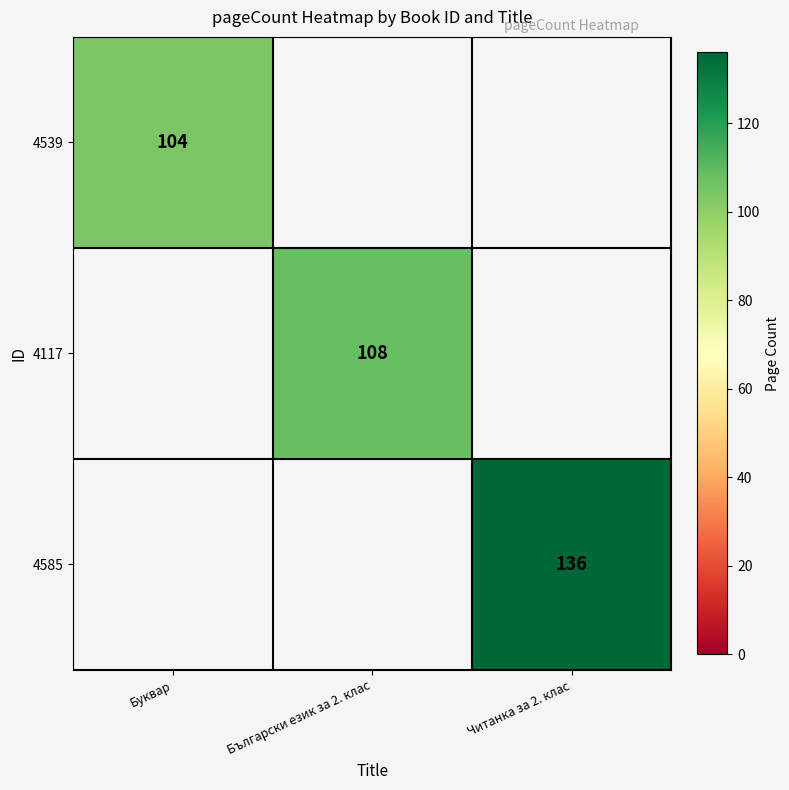

The value of 4585 at Читанка за 2. клас is 89. True or false?

False